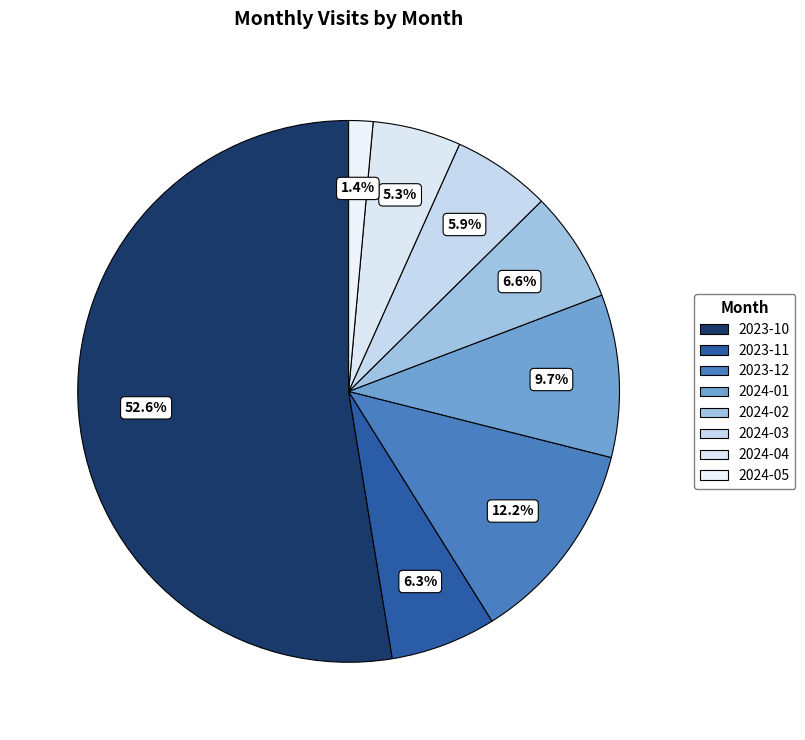

To the nearest percent, what is the combined percentage of 2024-02 and 2024-03?

12%